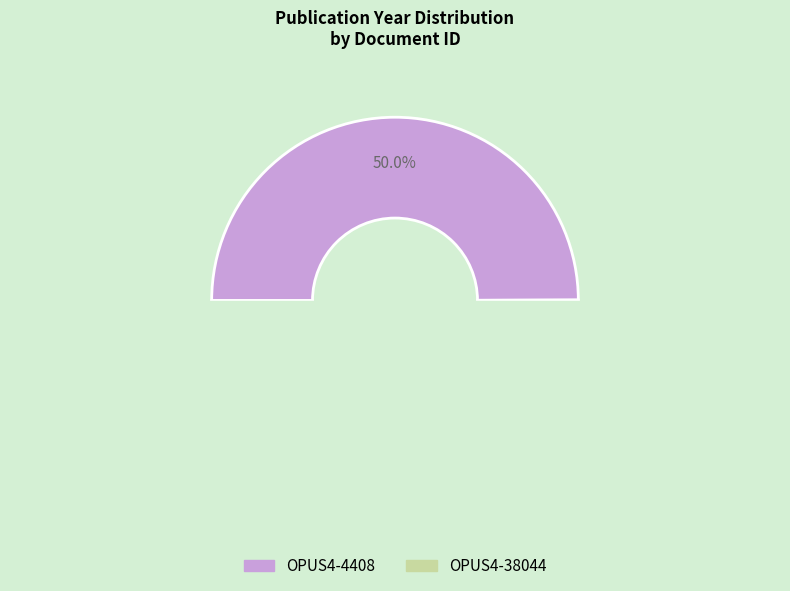

To the nearest percent, what is the combined percentage of OPUS4-4408 and OPUS4-38044?

100%